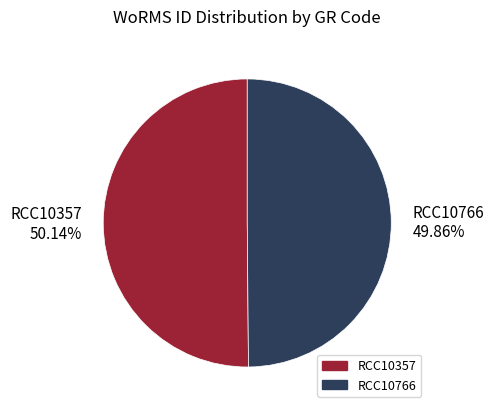

Does any single category account for the majority?

Yes